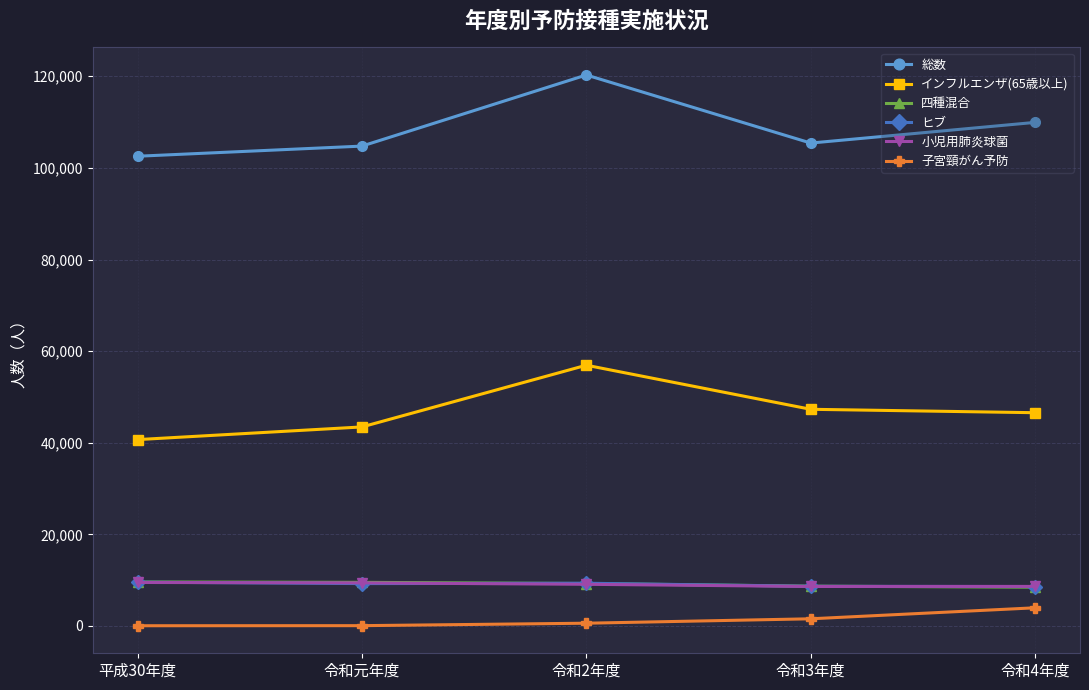

True or false: 小児用肺炎球菌 and インフルエンザ(65歳以上) cross at least once.

False